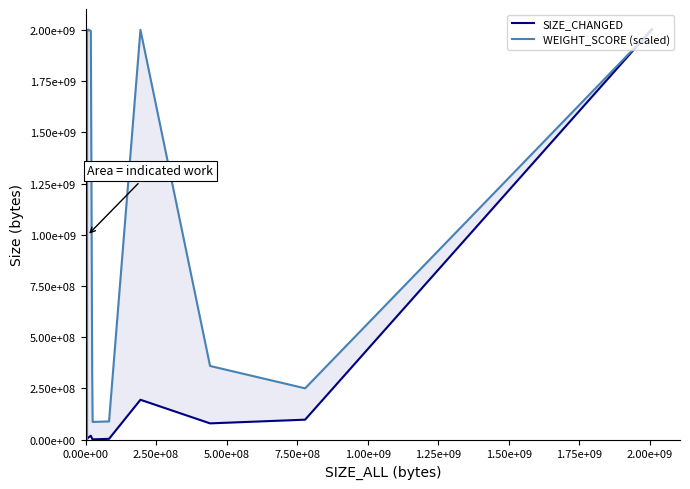

How many values in the SIZE_CHANGED series exceed 4772805?

9